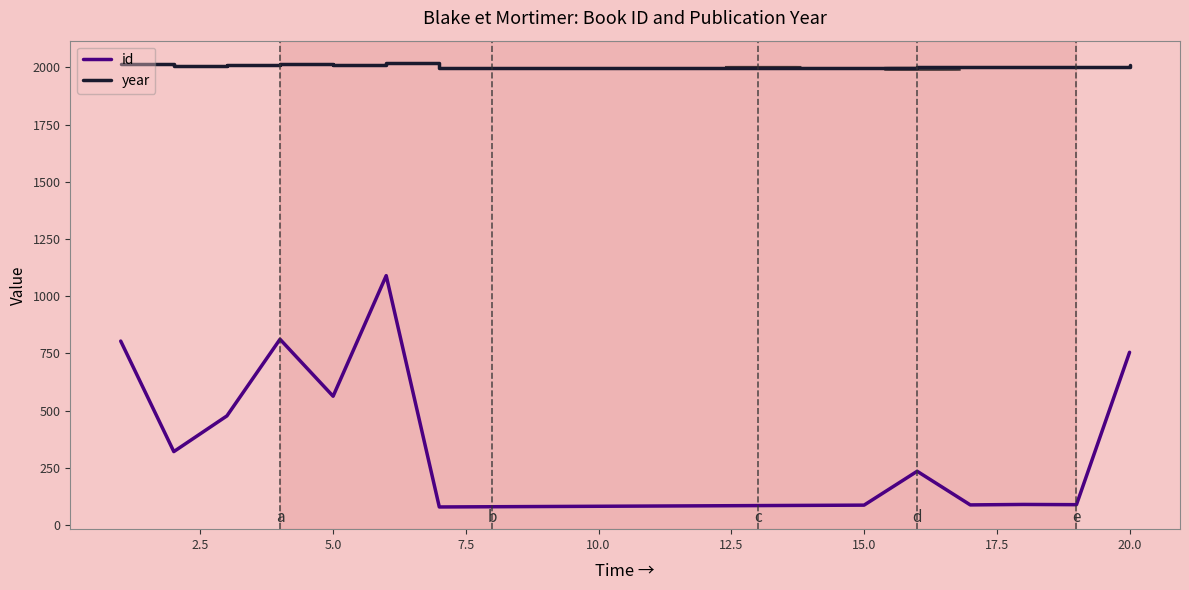

What is the maximum value for id?

1090